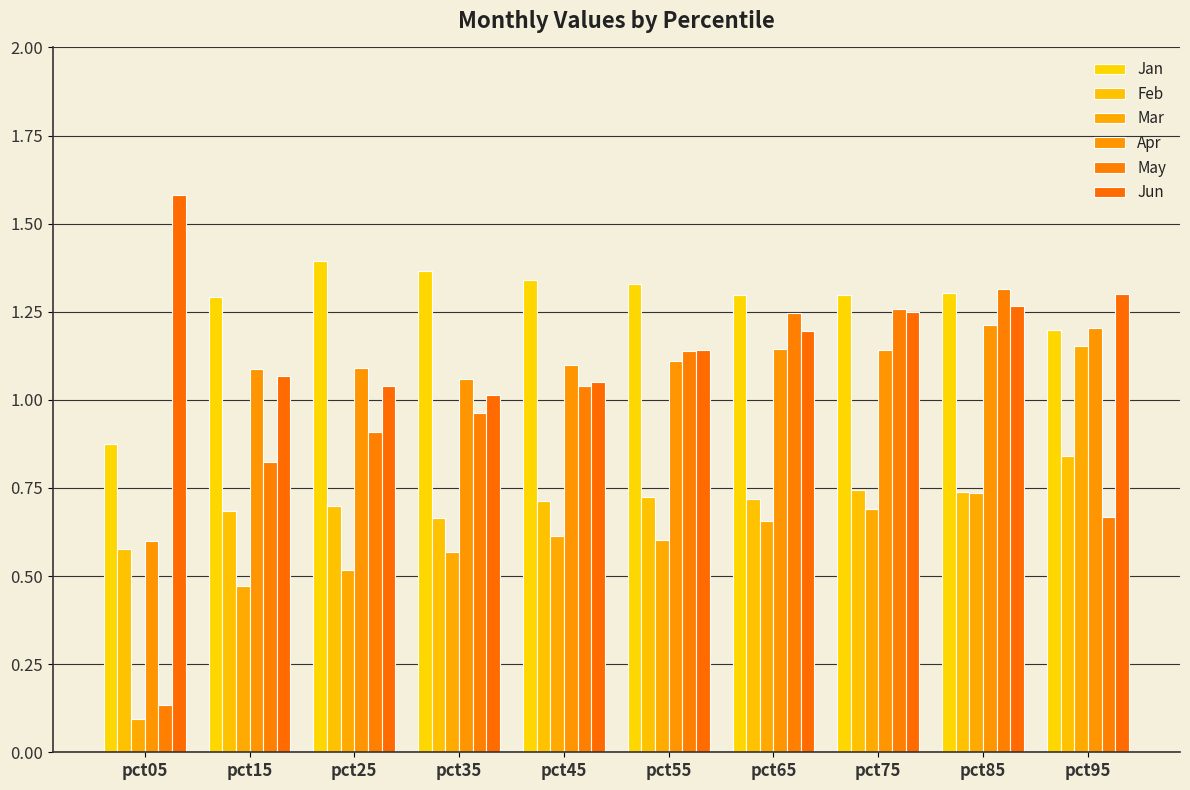

Which series changed the most between pct85 and pct95?

May